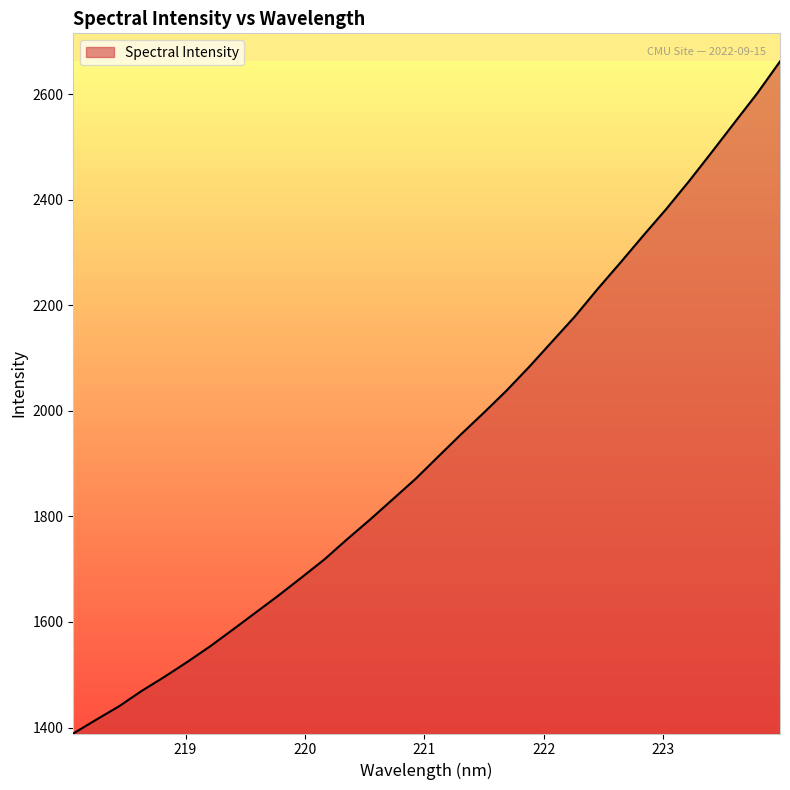

What is the difference between the maximum and minimum values?

1273.5